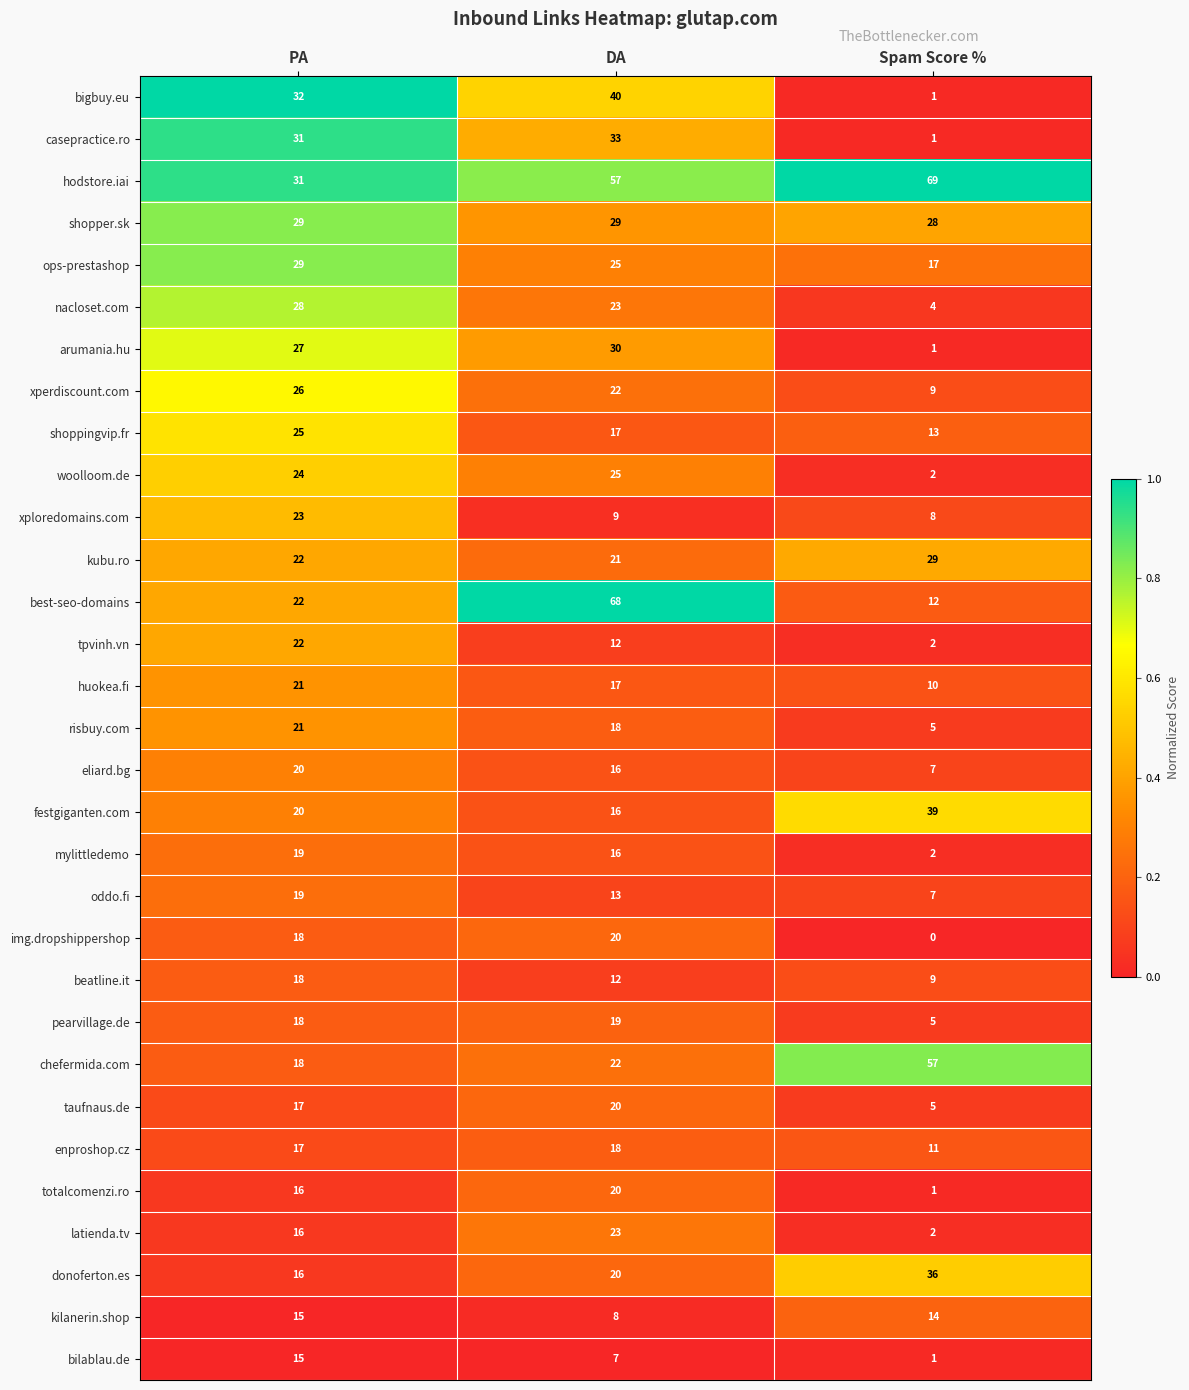

What is the sum of the kilanerin.shop values at Spam Score % and DA?

22